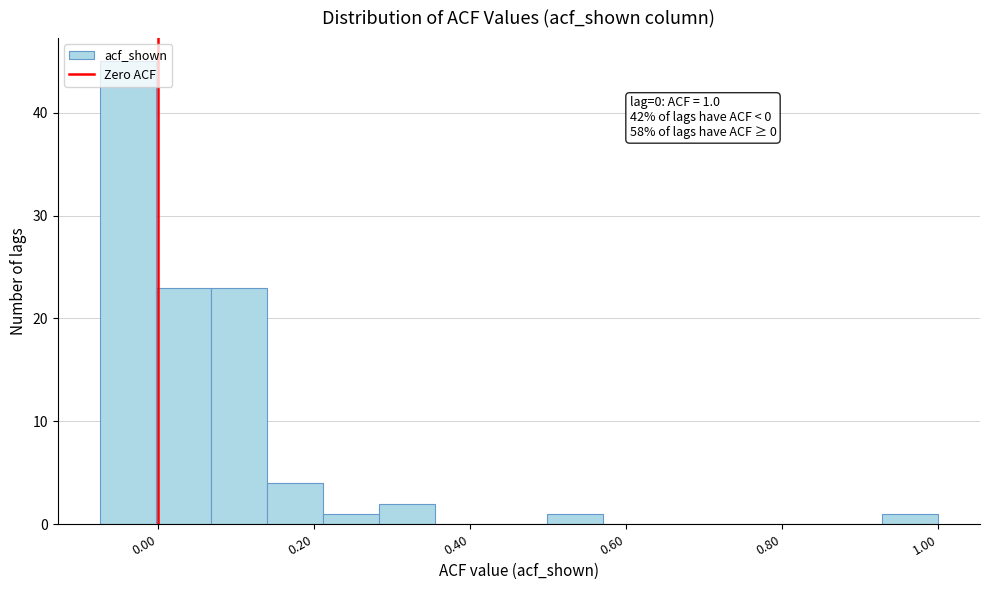

Around what value on the x-axis is the tallest bar? Give the approximate position of its centre, as read against the axis.

-0.04